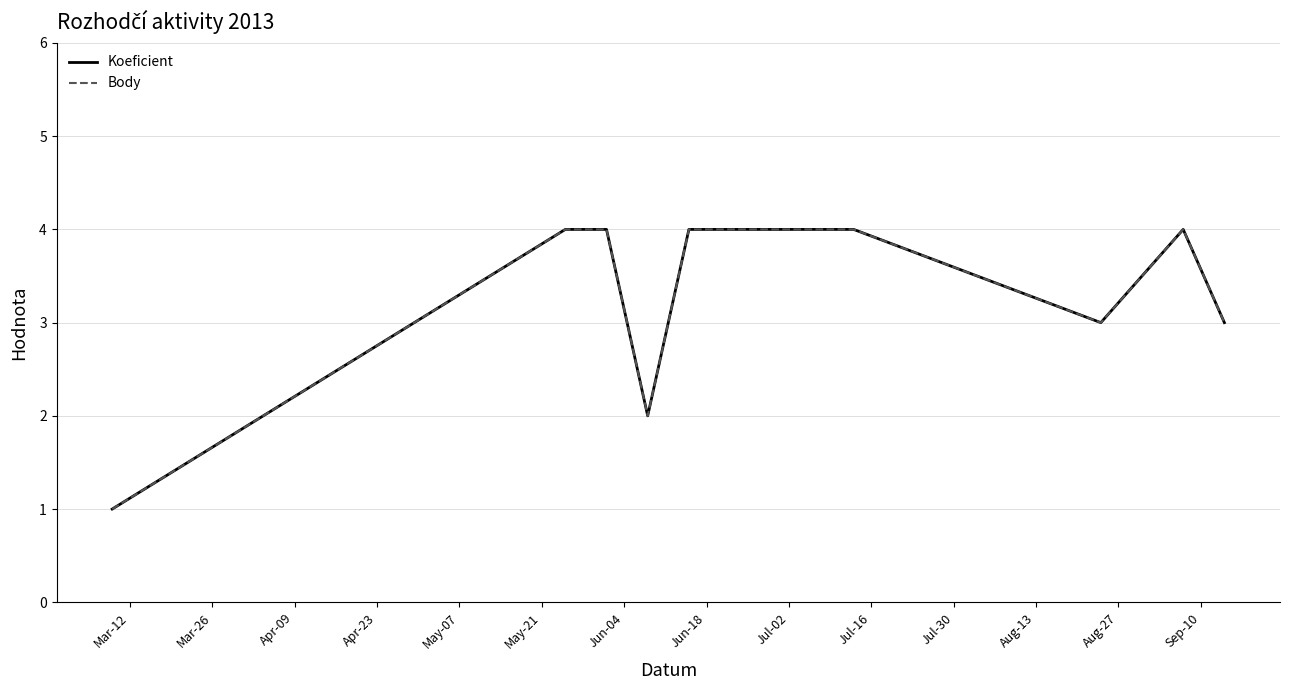

Does the chart have visible grid lines?

Yes